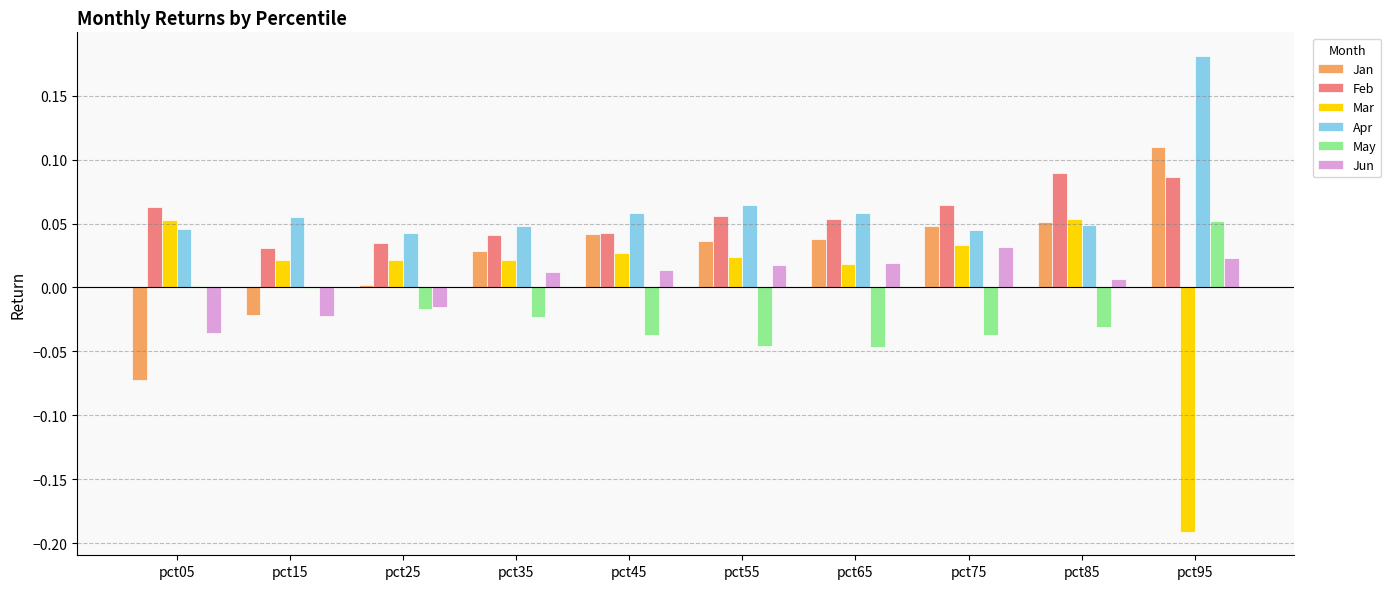

The value of Jan at pct65 is 0.0. True or false?

True